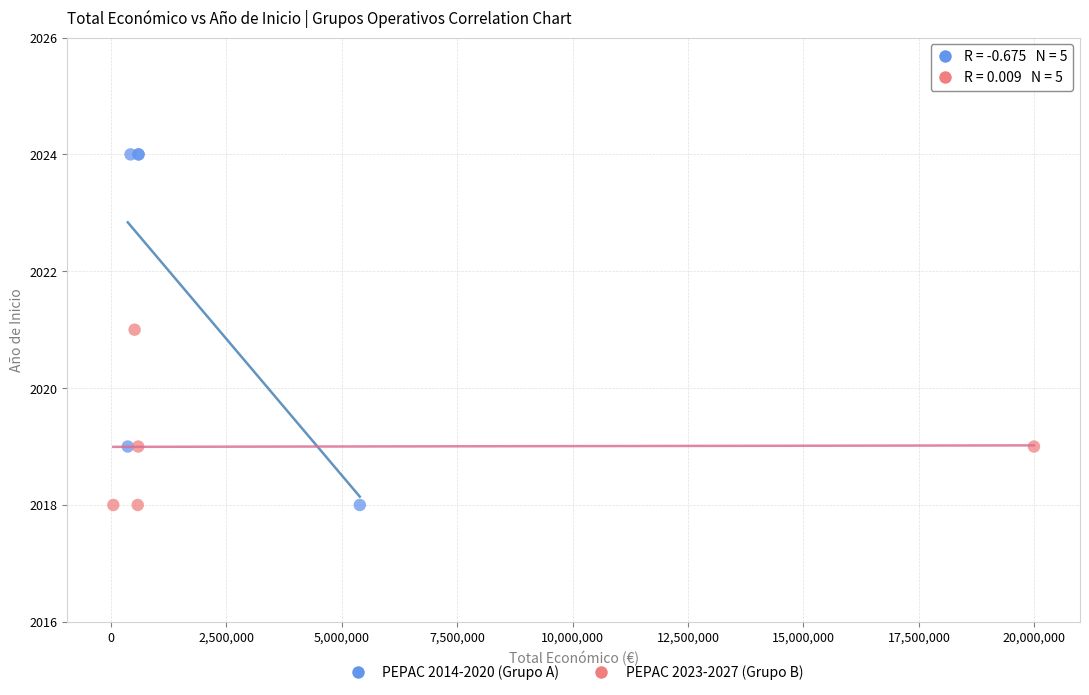

Which series reaches the maximum Y coordinate?

PEPAC 2014-2020 (Grupo A)